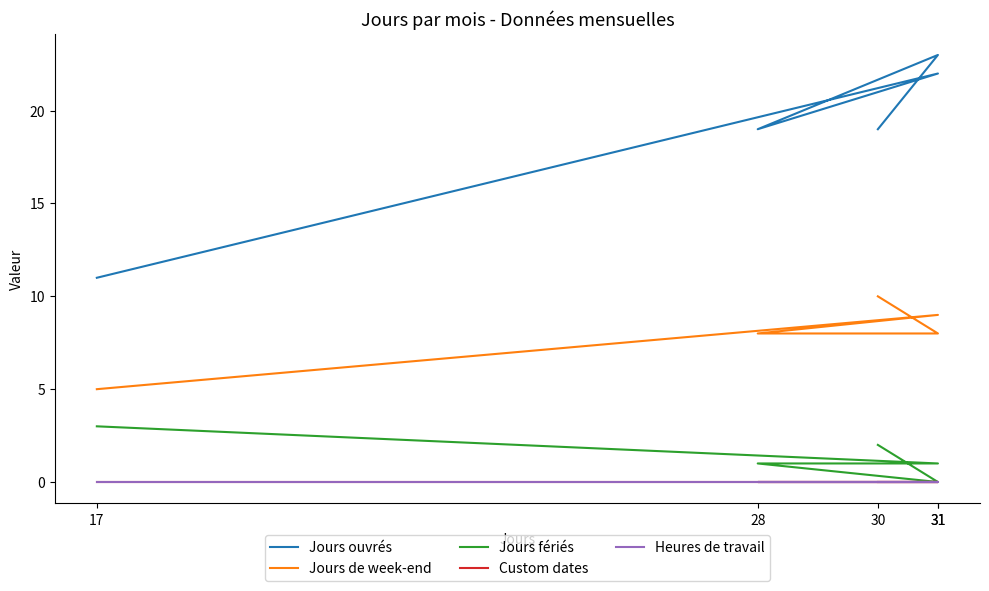

Reading left to right, list all the values displayed in this chart.

Jours ouvrés: 11	22	19	23	19
Jours de week-end: 5	9	8	8	10
Jours fériés: 3	1	1	0	2
Custom dates: 0	0	0	0	0
Heures de travail: 0	0	0	0	0